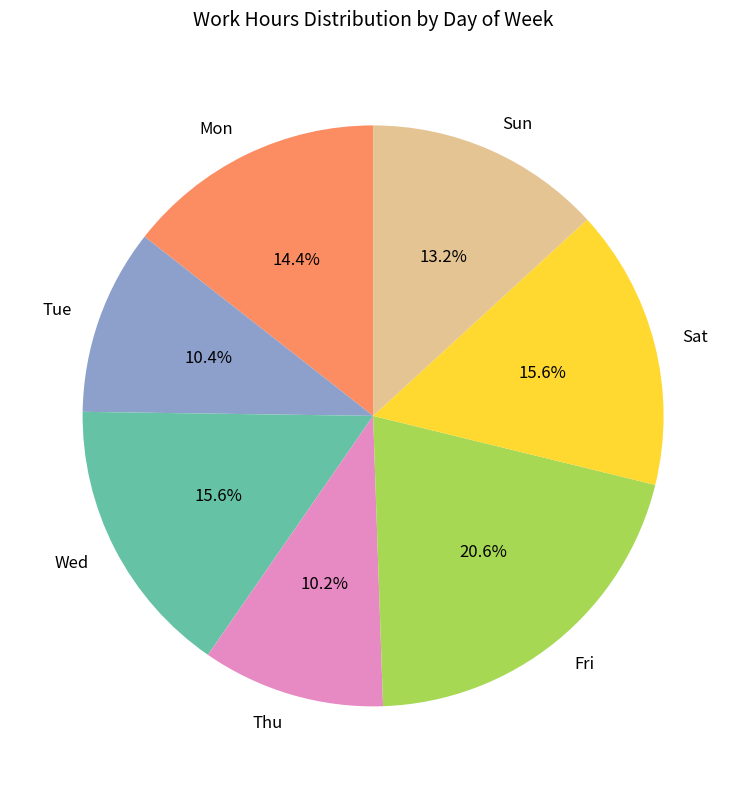

What percentage do Sun and Thu together represent?

23.4%